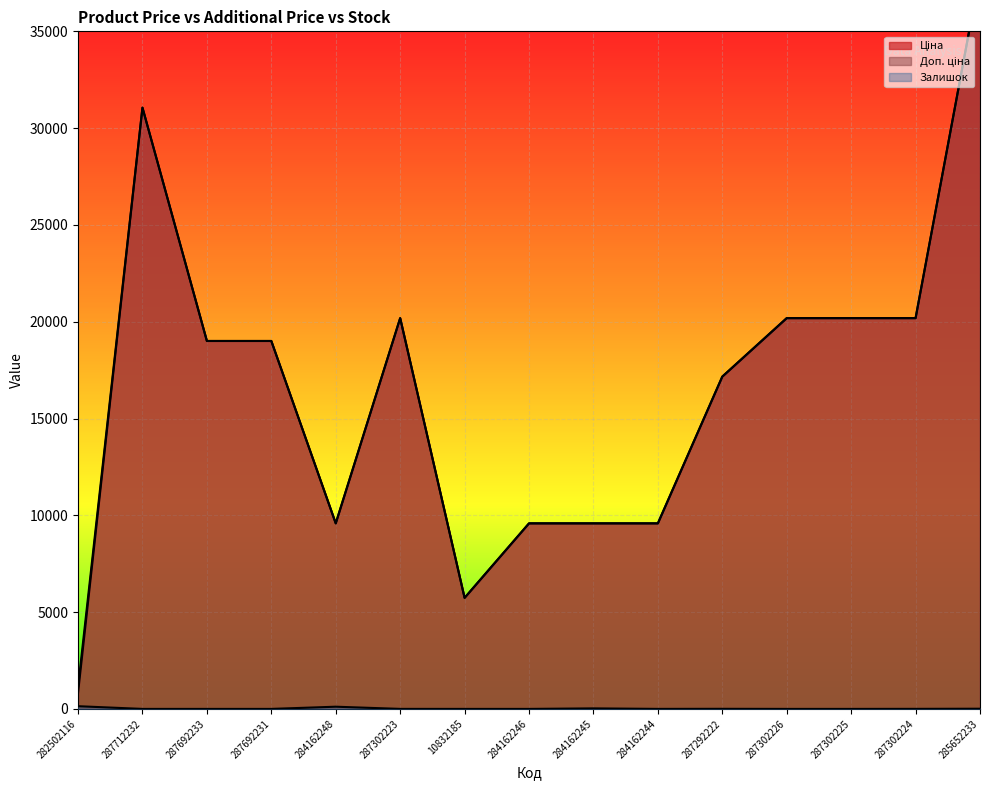

Rank the categories by Доп. ціна value from highest to lowest.

285652233, 287712232, 287302223, 287302226, 287302225, 287302224, 287692233, 287692231, 287292222, 284162248, 284162246, 284162245, 284162244, 10832185, 282502116